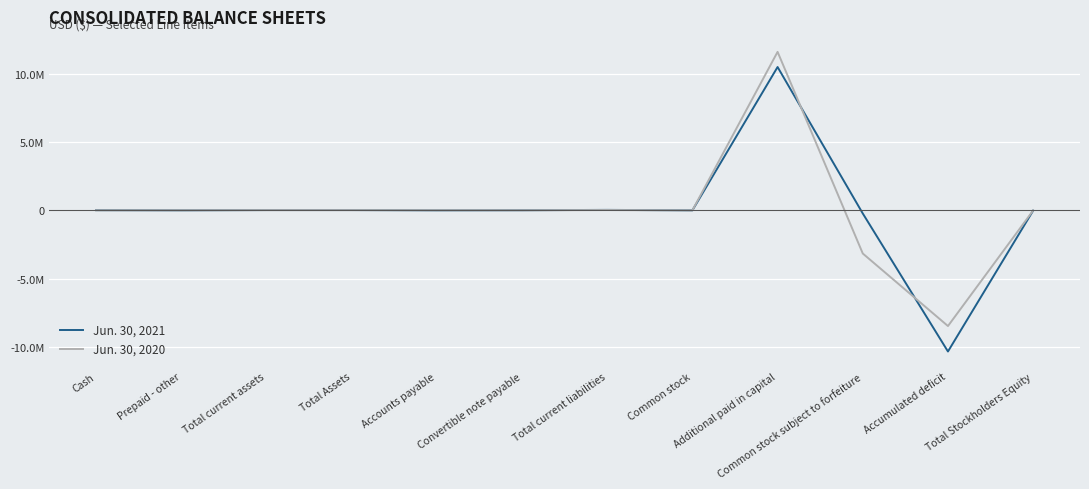

Which label corresponds to the smallest value in the chart?

Accumulated deficit